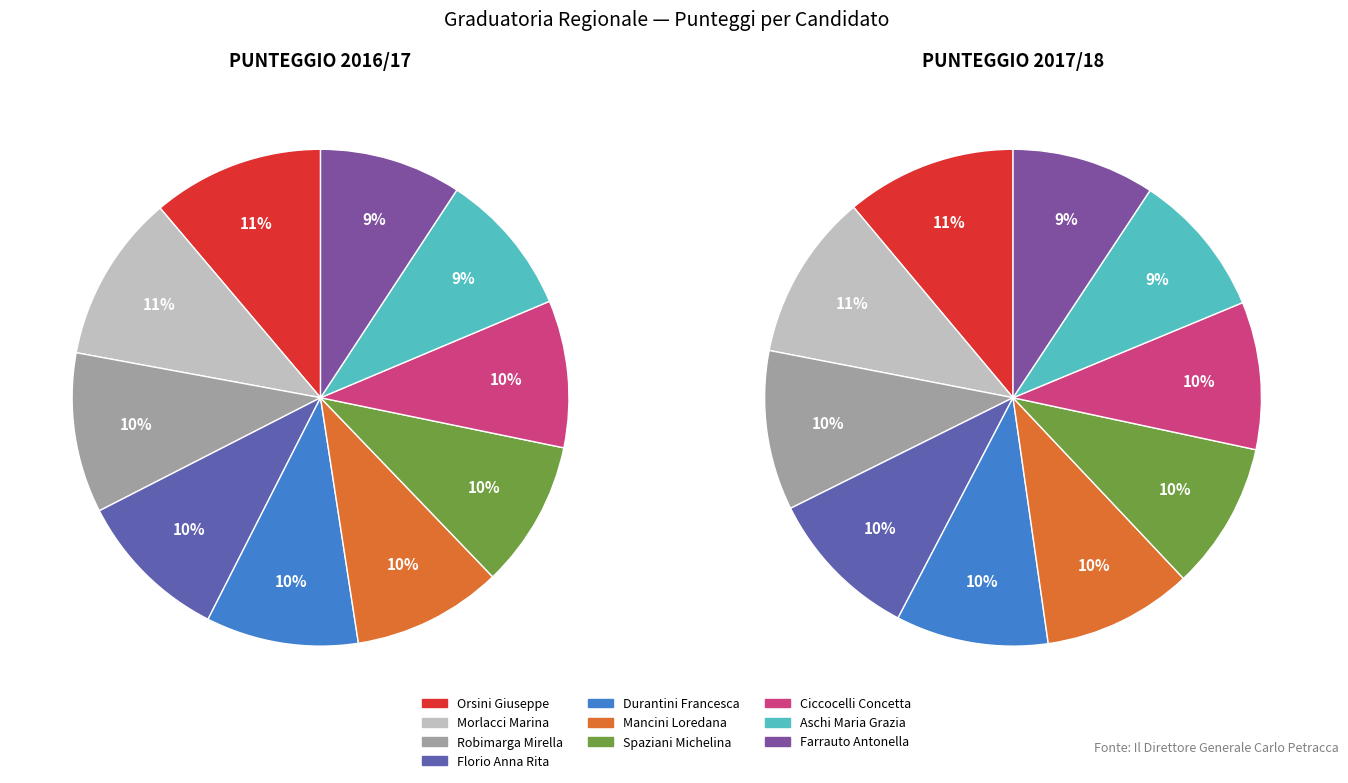

Do Ciccocelli Concetta and Morlacci Marina together represent more than half of the pie?

No